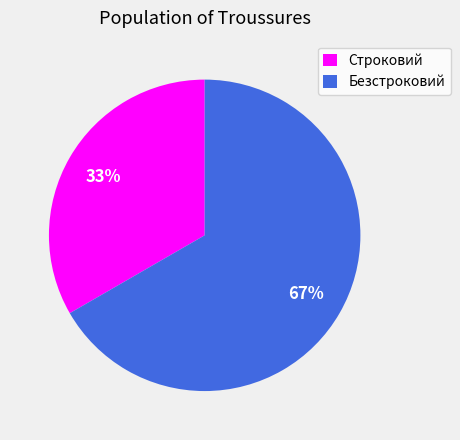

How many slices are in this pie chart?

2